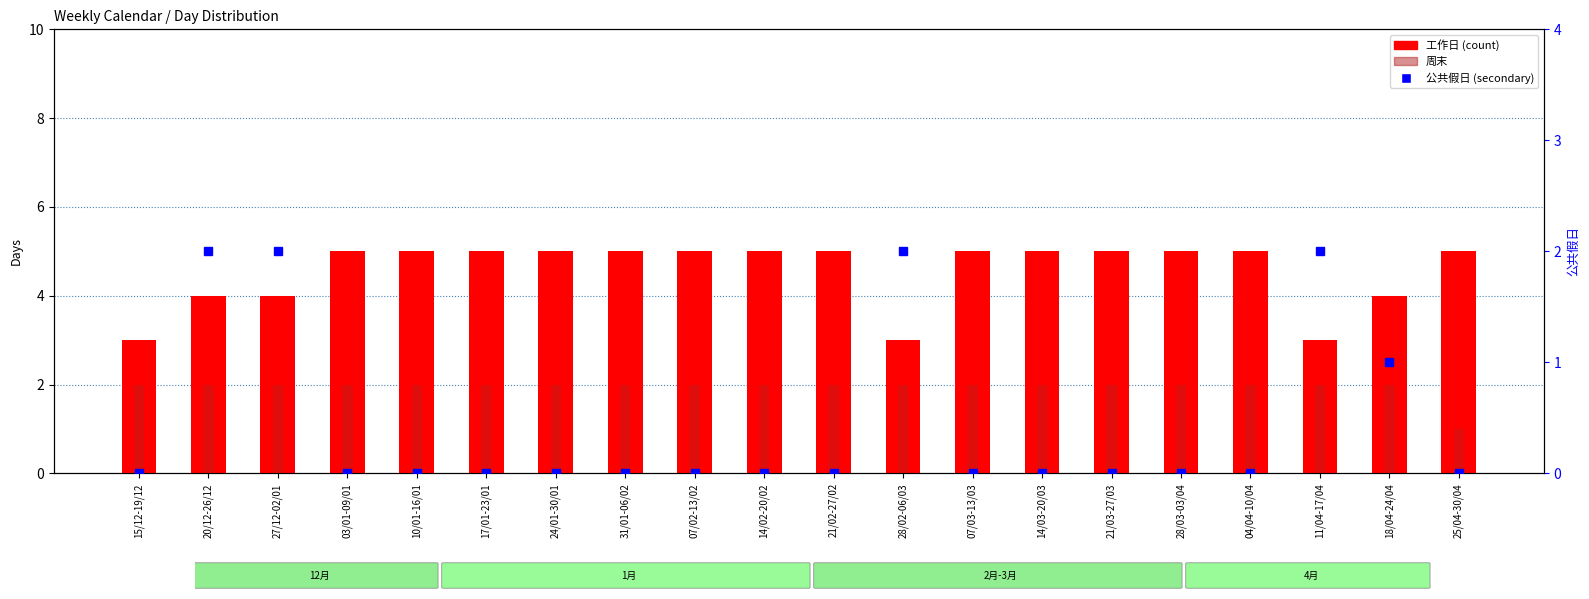

Read the 工作日 value at 18/04-24/04.

4